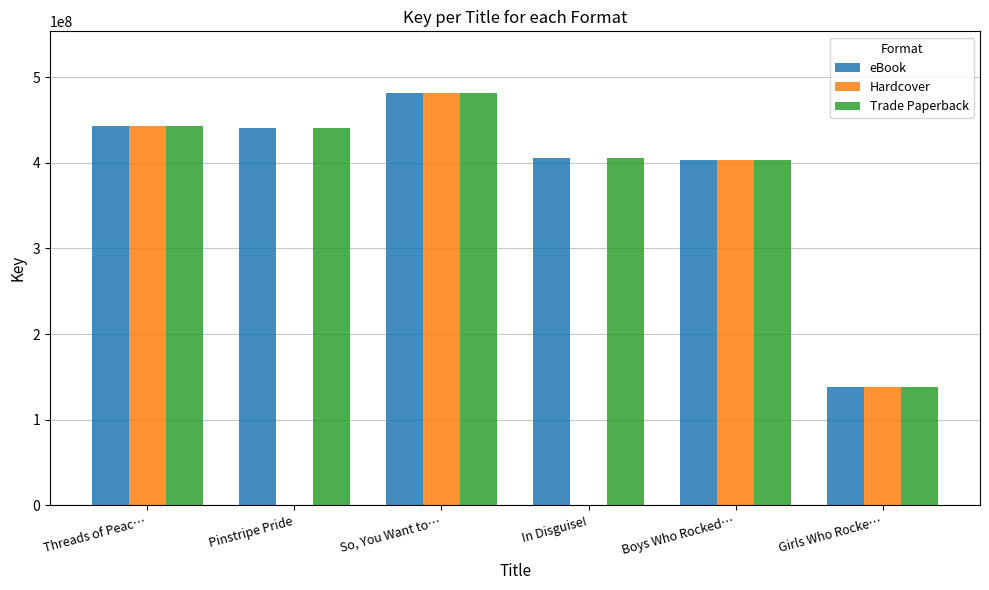

Which category has the highest value across all series?

So, You Want to…